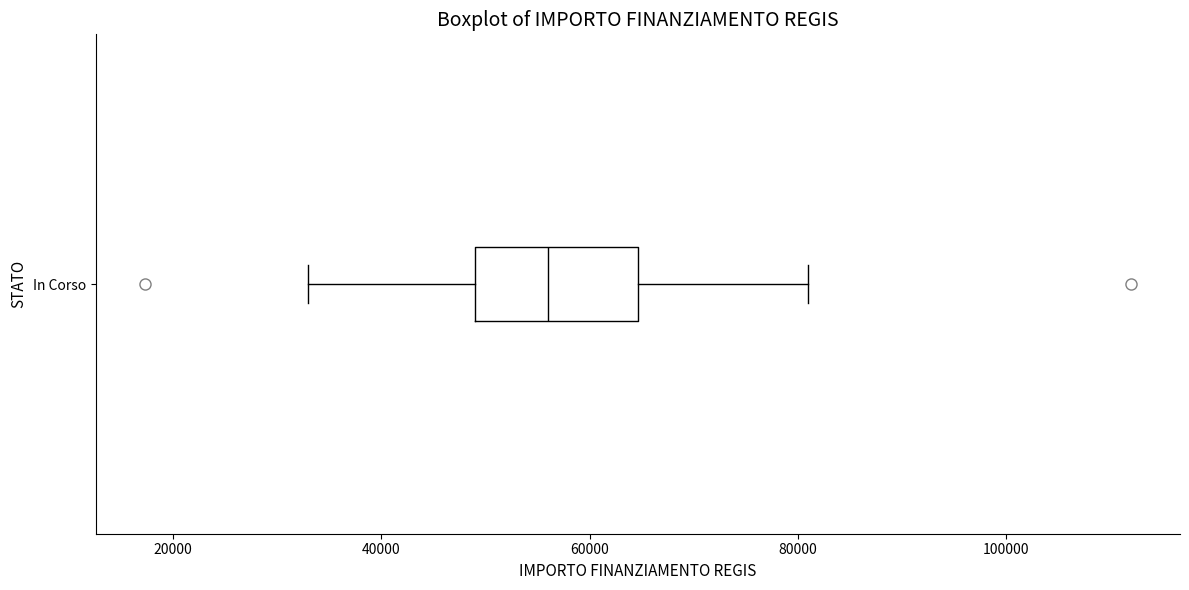

Where is the left edge of the box for In Corso on the x-axis? The values are not printed on the chart, so give them approximately, as read against the axis.

50000